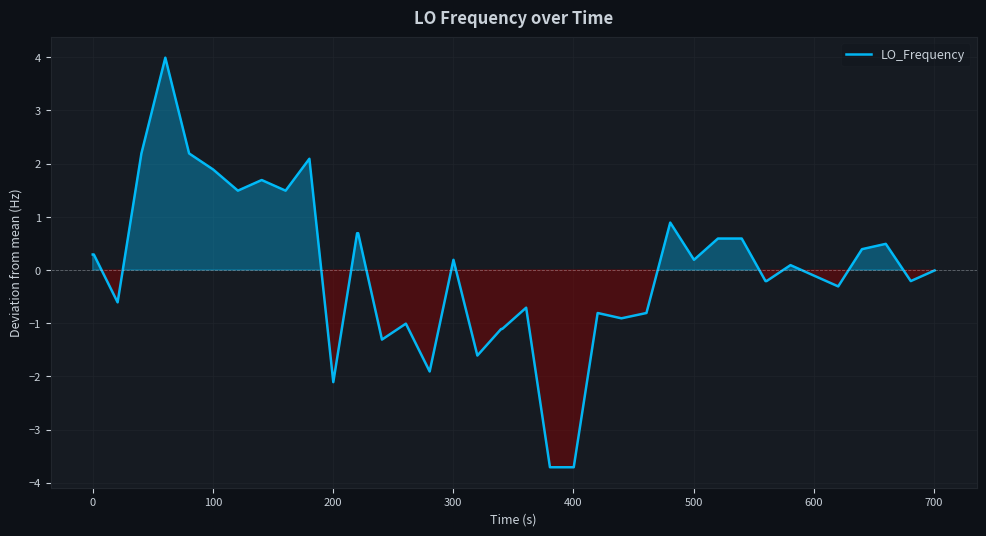

What is the smallest value displayed?

-3.7